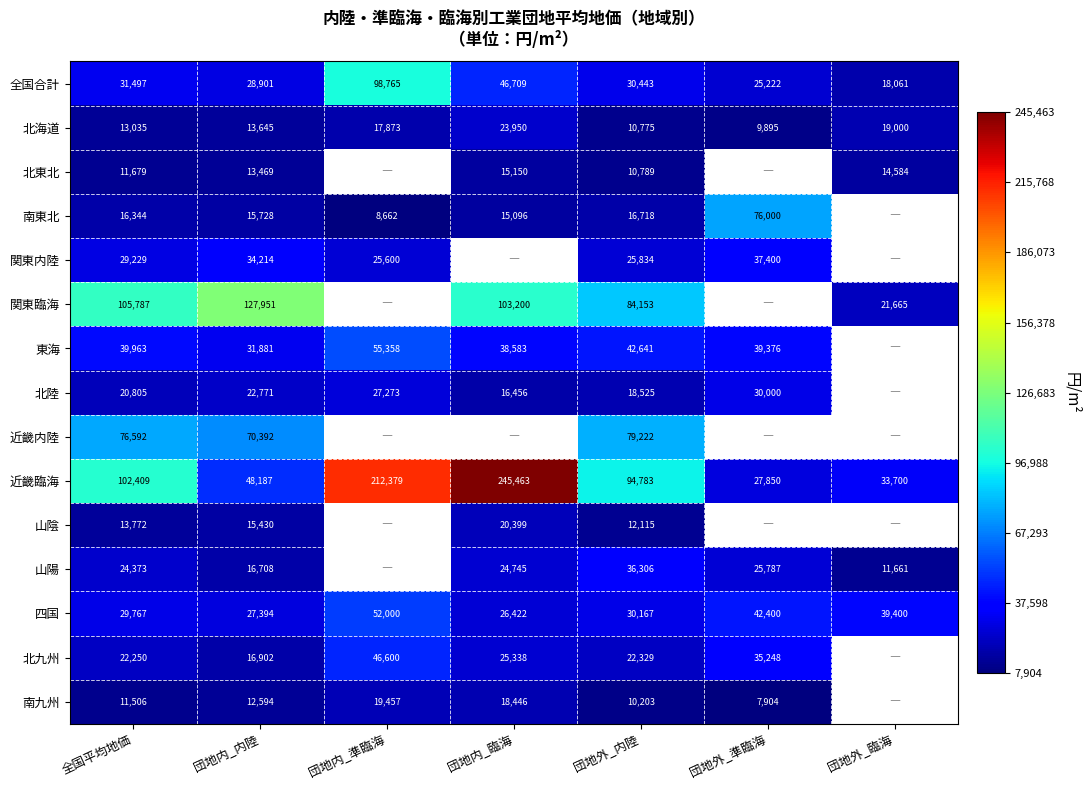

Is it true that 北九州 equals 10907 at 全国平均地価?

False